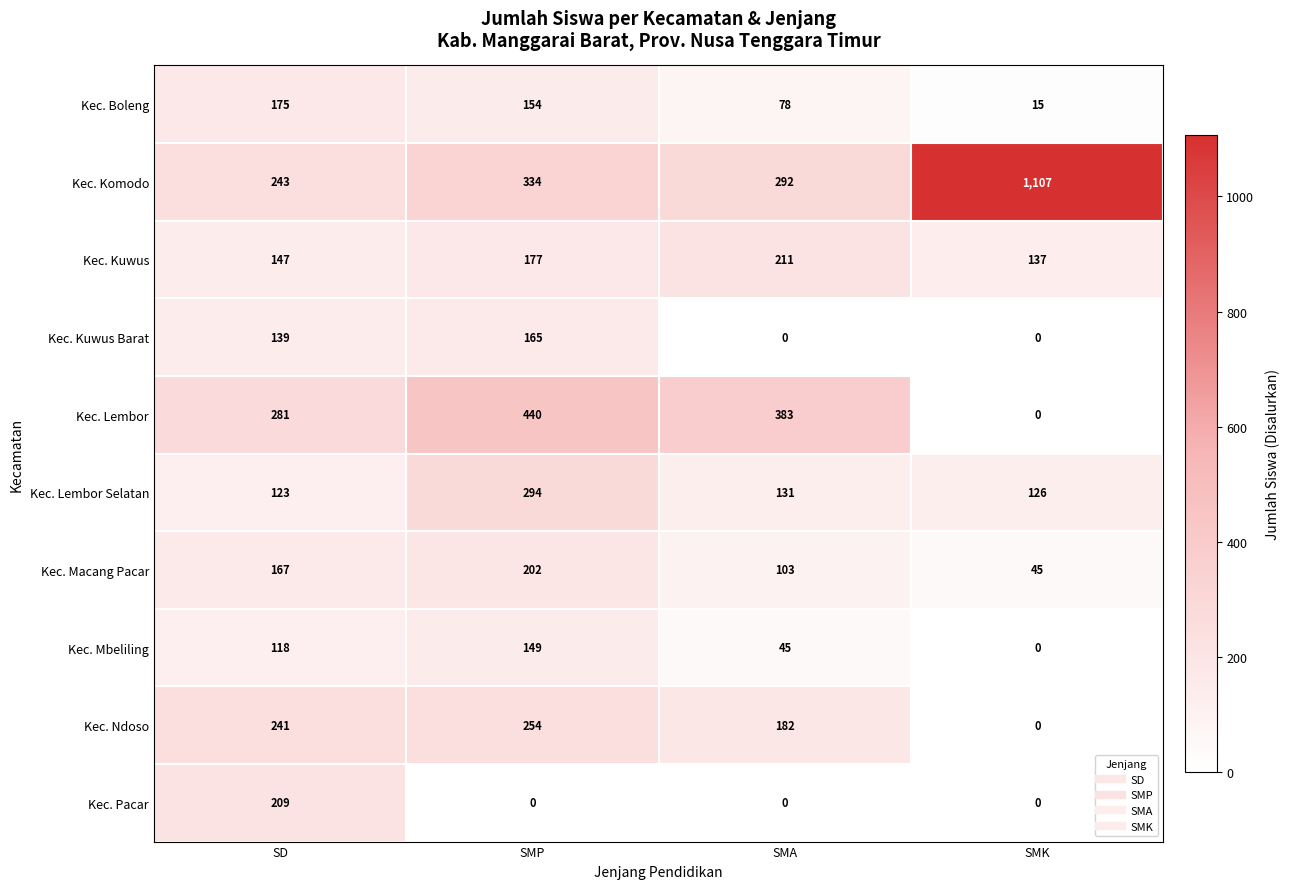

Is it true that Kec. Boleng equals 80 at SMP?

False